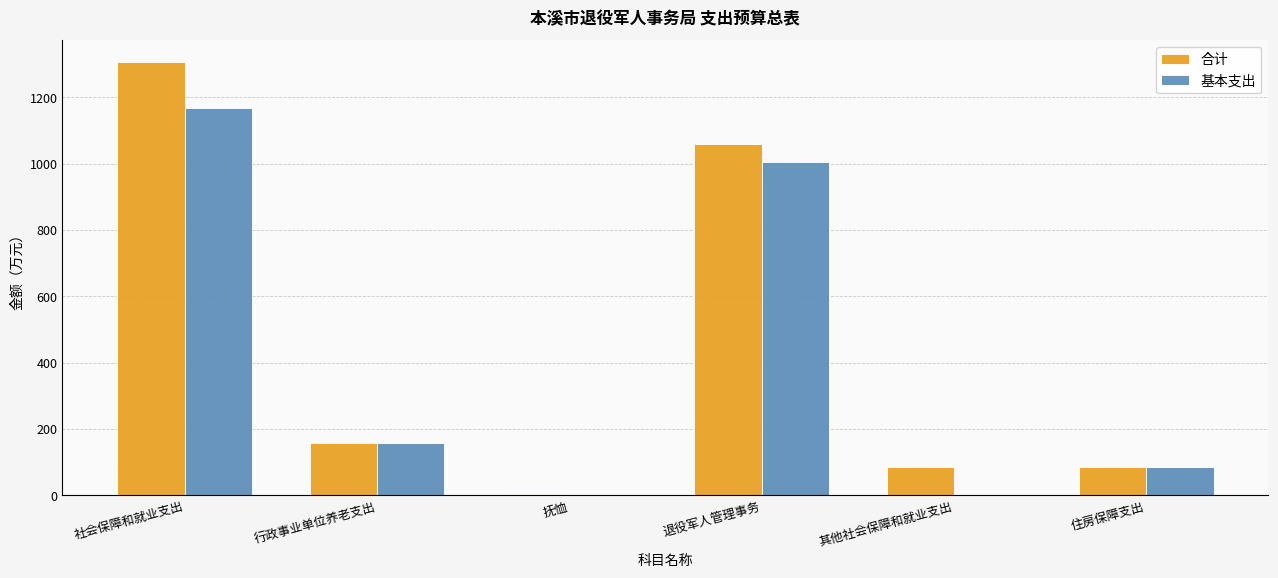

At which category does the chart reach its peak across all series?

社会保障和就业支出